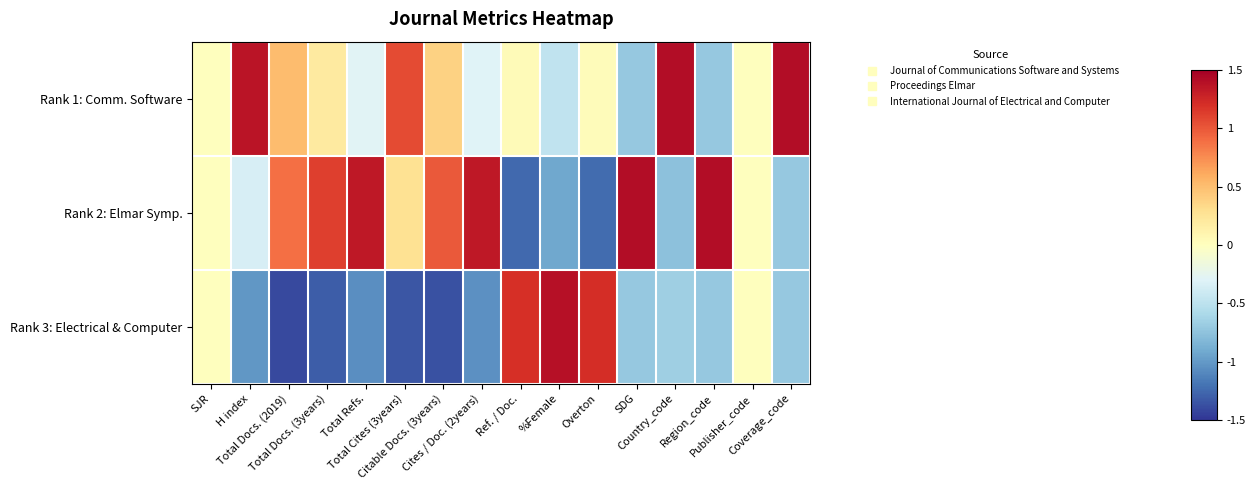

Count the number of data series in this chart.

3